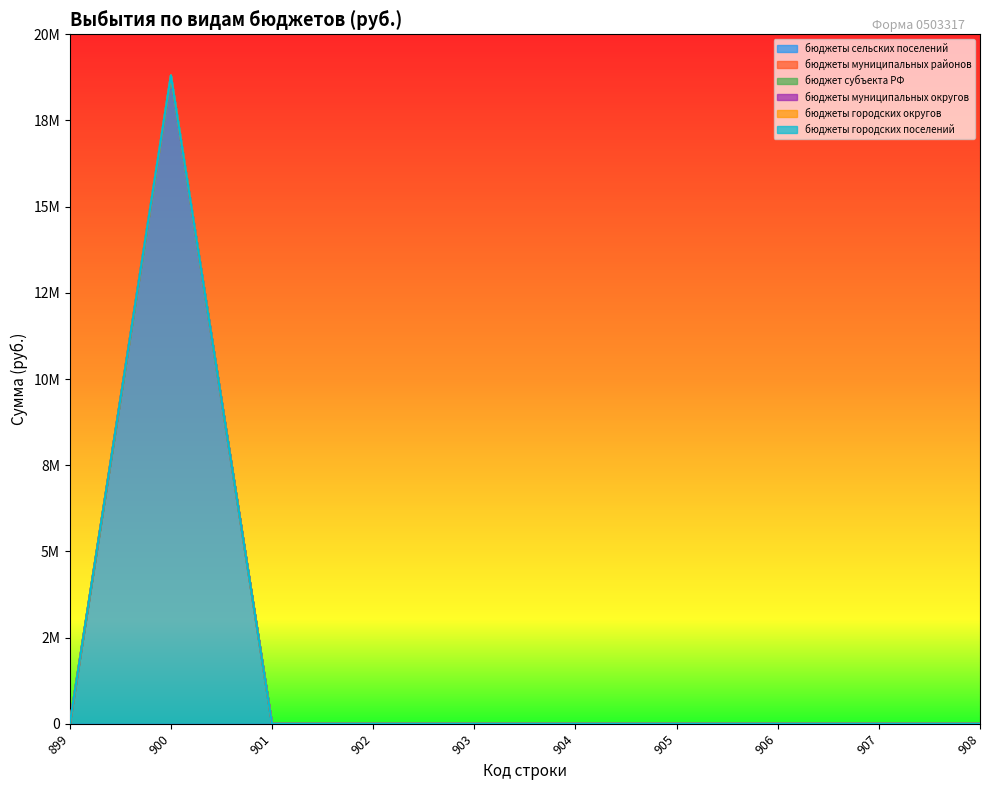

True or false: бюджеты сельских поселений and бюджеты муниципальных районов cross at least once.

False